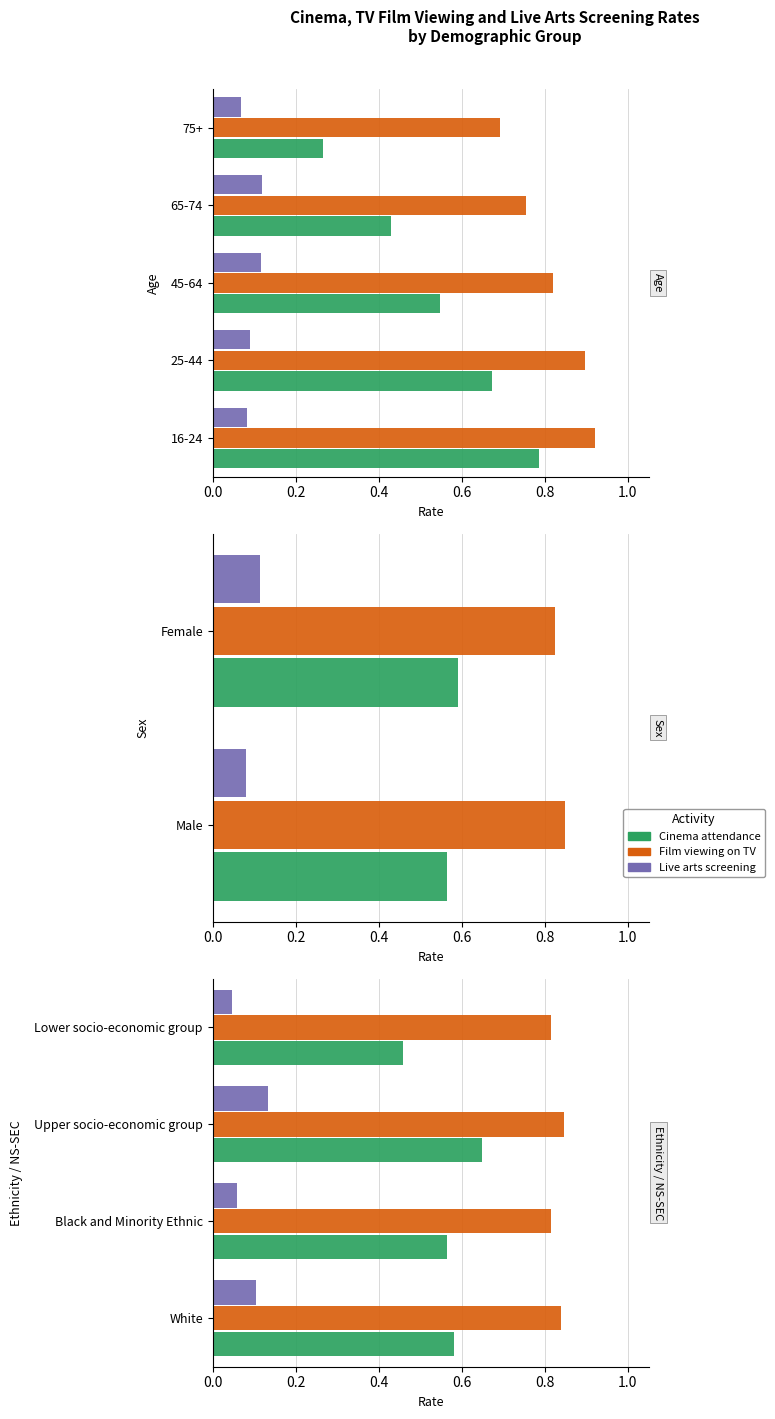

List the series in order of their peak value, lowest first.

Live arts screening, Cinema attendance, Film viewing on TV